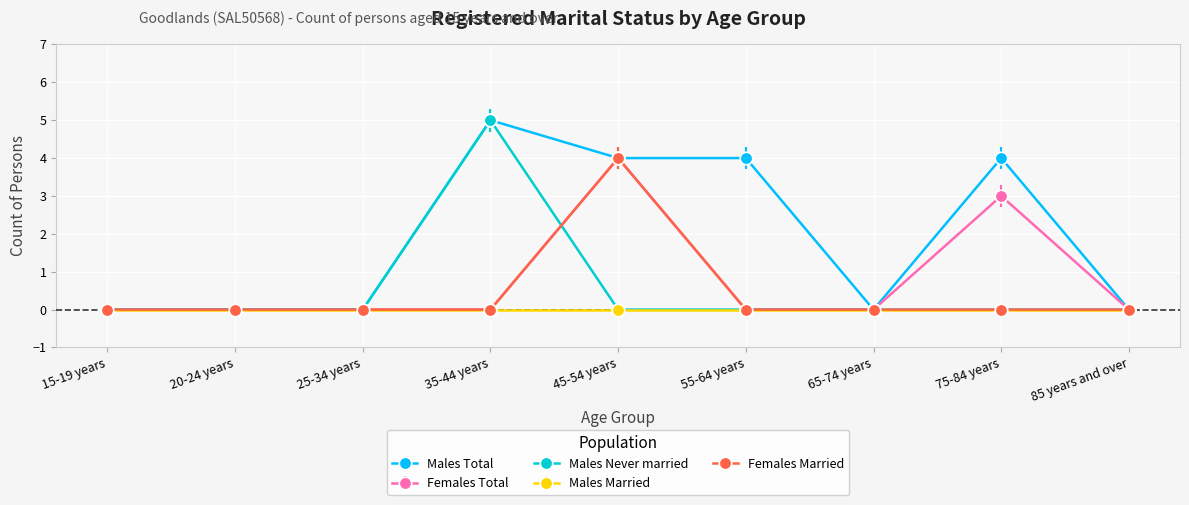

What is the approximate value of Females Total at 45-54 years?

4